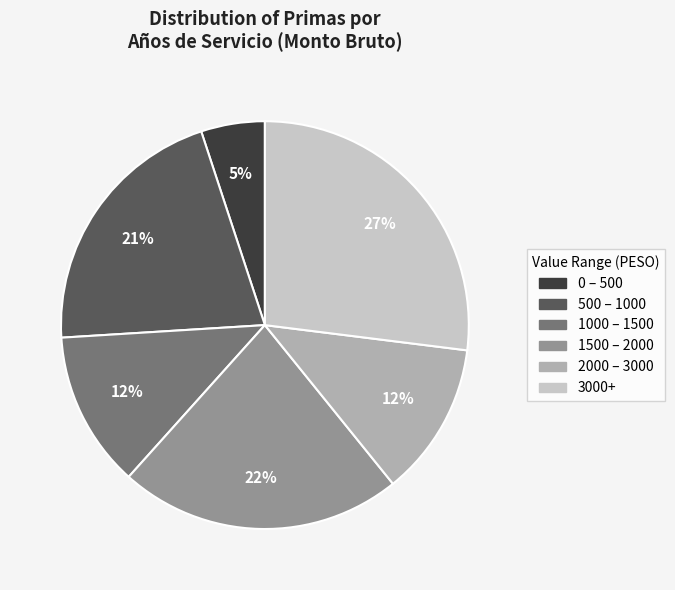

To the nearest percent, what is the difference between the largest and smallest slice percentages?

22%